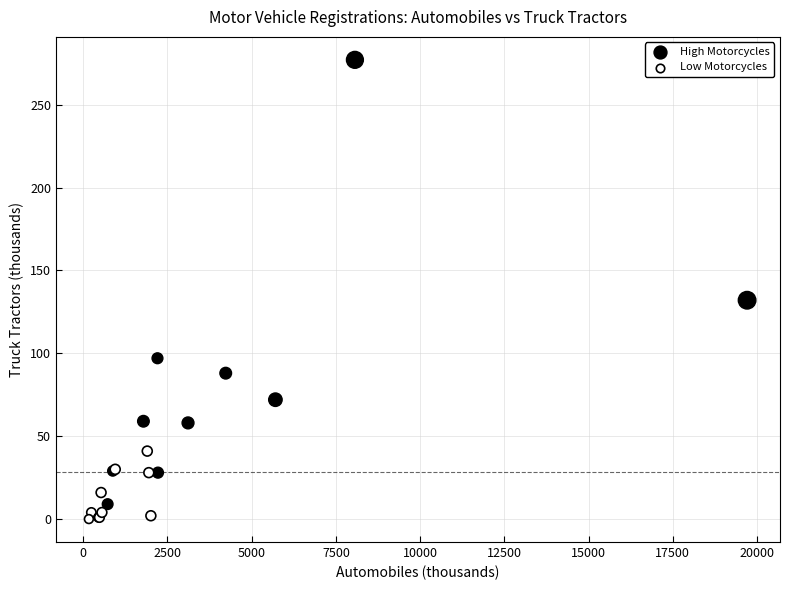

Which series reaches the maximum Y coordinate?

High Motorcycles